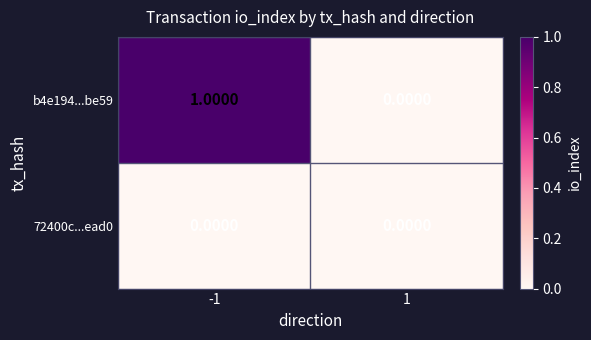

Which series has the largest total across all categories?

b4e194...be59